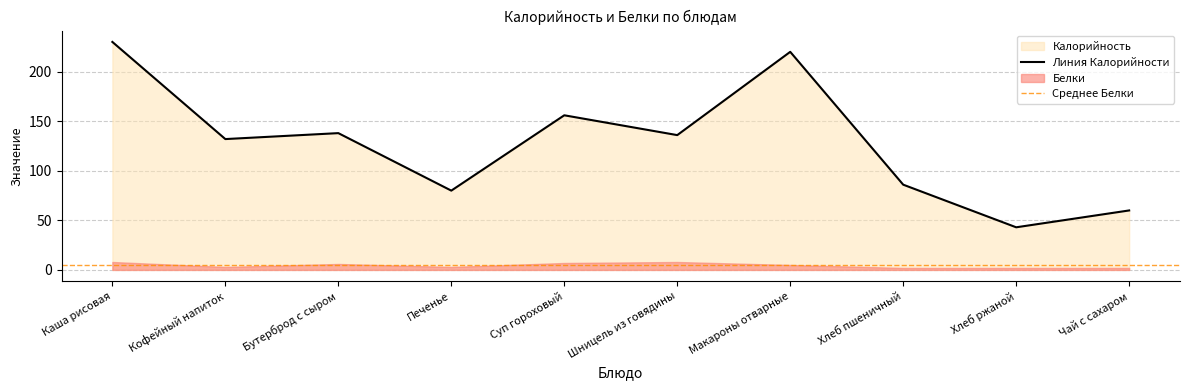

What position from the right is Суп гороховый?

6